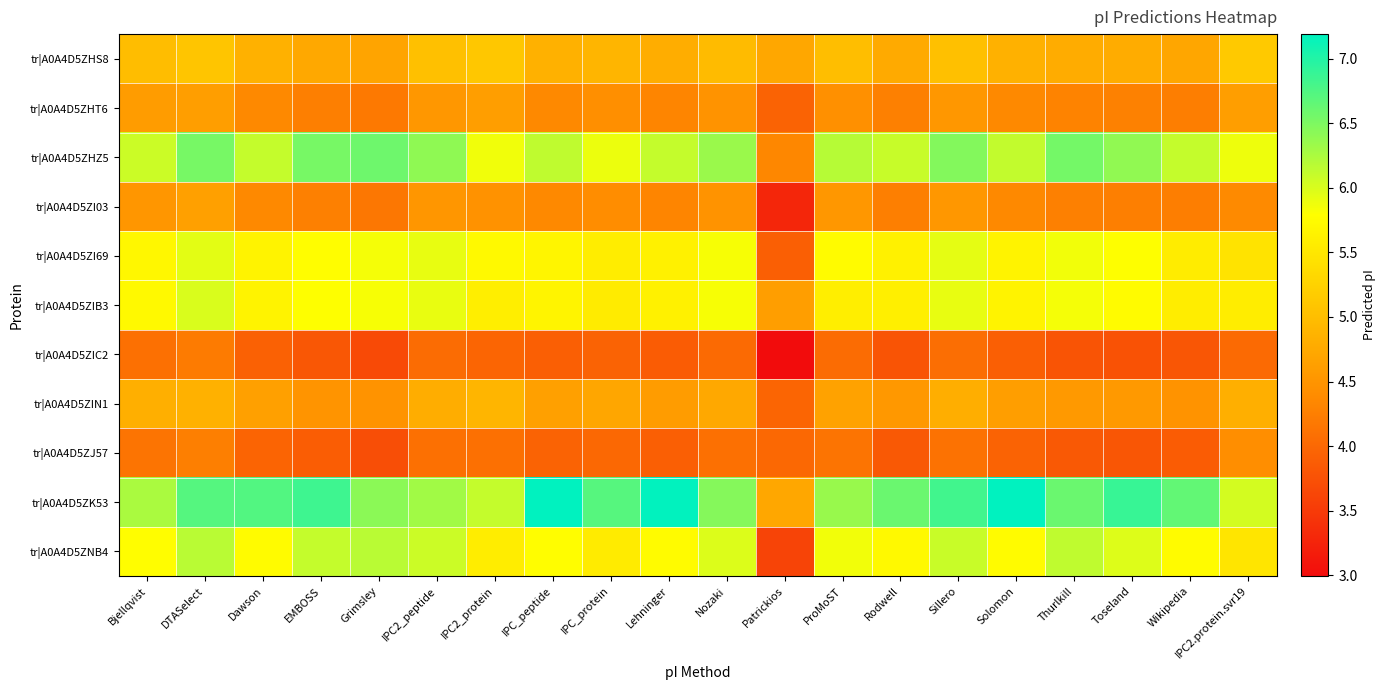

Which series has the largest total across all categories?

tr|A0A4D5ZK53